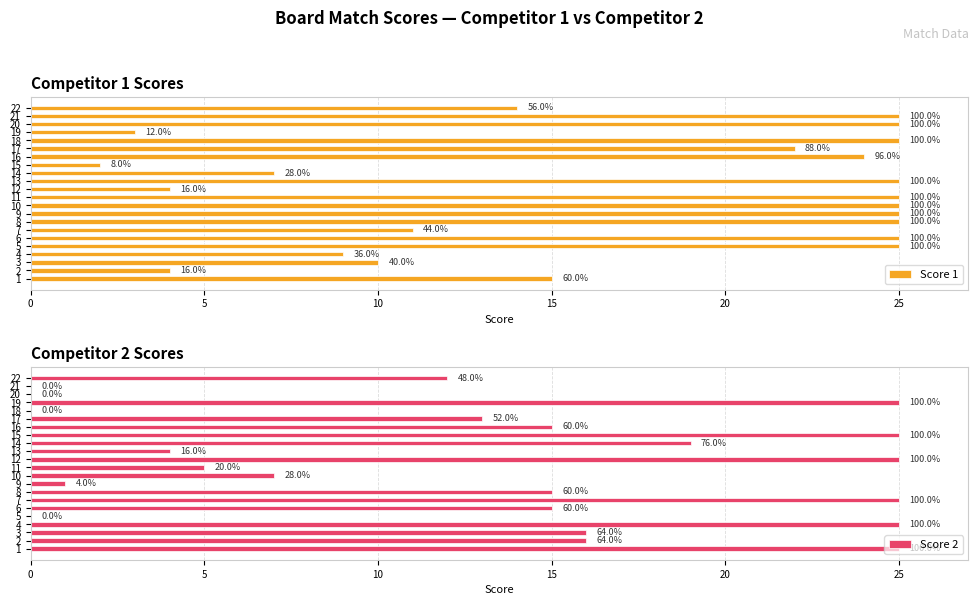

Reading left to right, extract all data points from this chart.

Score 1: 15	4	10	9	25	25	11	25	25	25	25	4	25	7	2	24	22	25	3	25	25	14
Score 2: 25	16	16	25	0	15	25	15	1	7	5	25	4	19	25	15	13	0	25	0	0	12